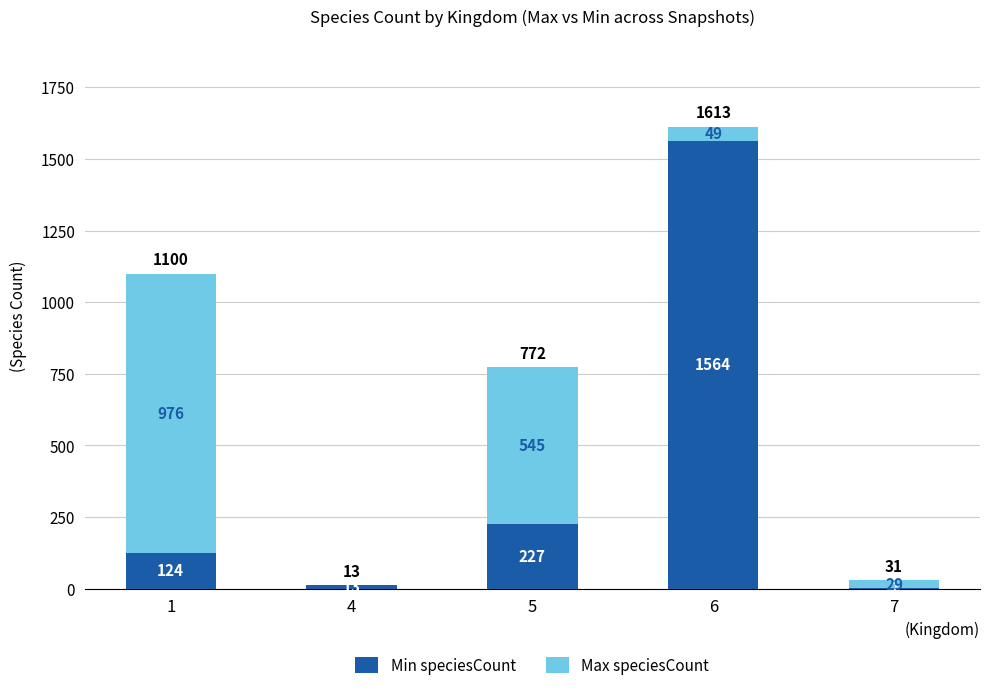

What is the sum of all Min speciesCount values?

1930